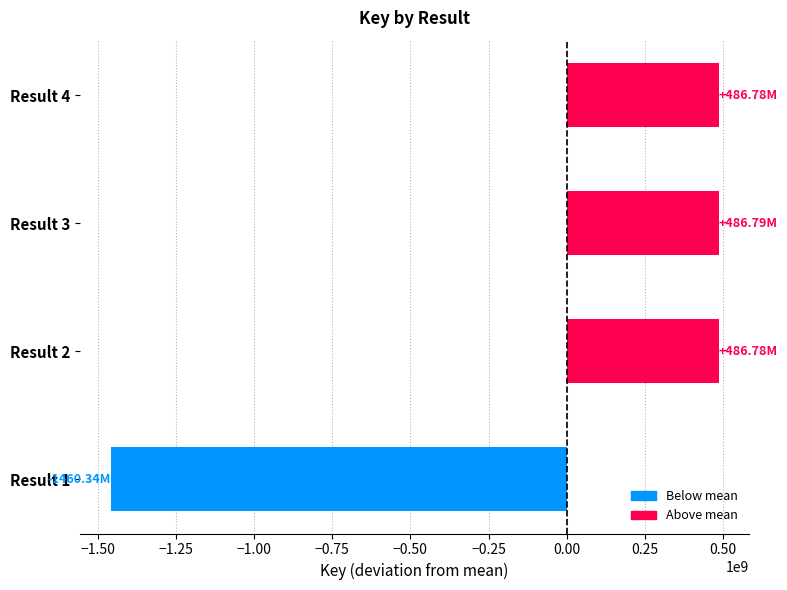

What is the difference between the maximum and second lowest values?

13482.0